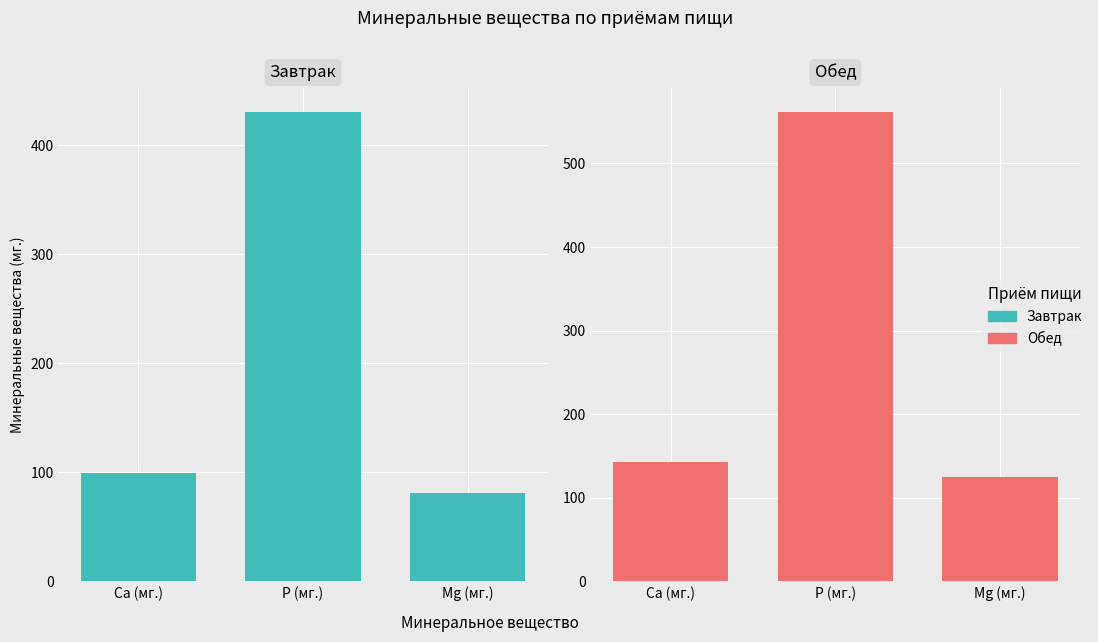

Rank the categories by Завтрак value from highest to lowest.

P (мг.), Ca (мг.), Mg (мг.)